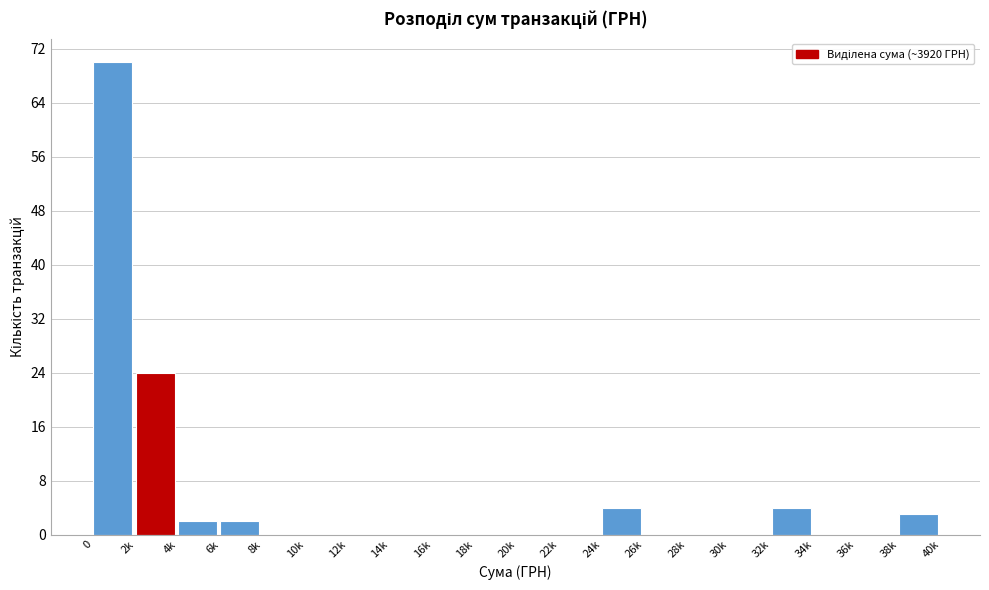

Reading left to right, extract all data points from this chart.

0=70	2k=24	4k=2	6k=2	8k=0	10k=0	12k=0	14k=0	16k=0	18k=0	20k=0	22k=0	24k=4	26k=0	28k=0	30k=0	32k=4	34k=0	36k=0	38k=3